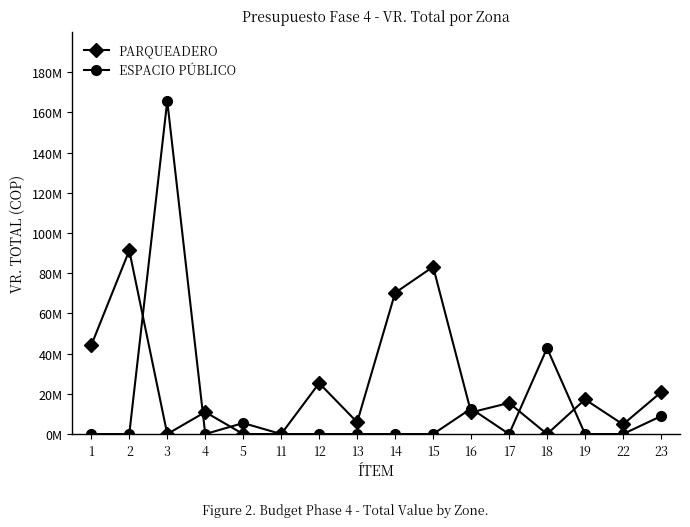

List the series in order of their peak value, highest first.

ESPACIO PÚBLICO, PARQUEADERO